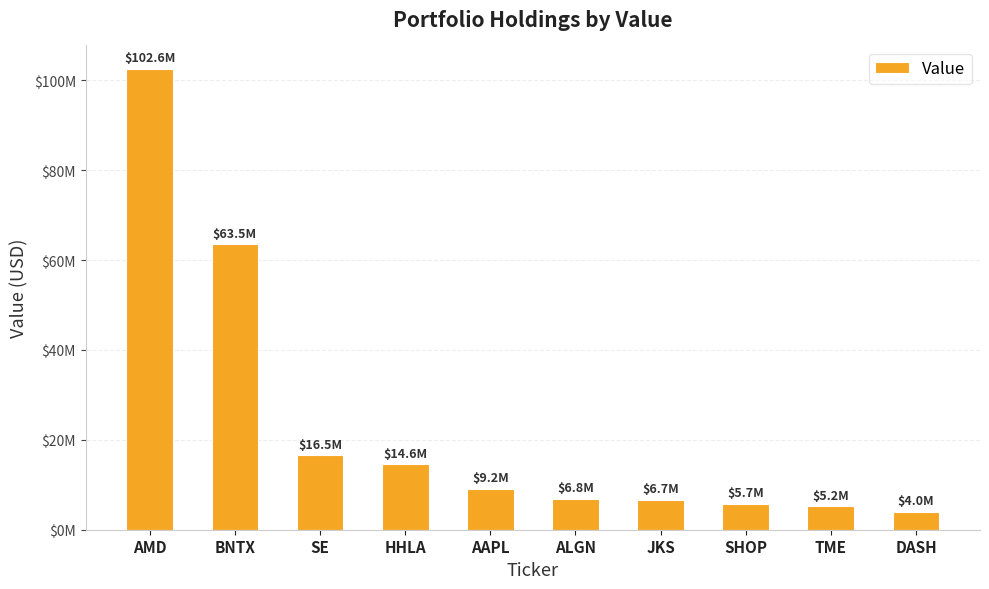

What is the value of the 5th bar from the left?

9163000